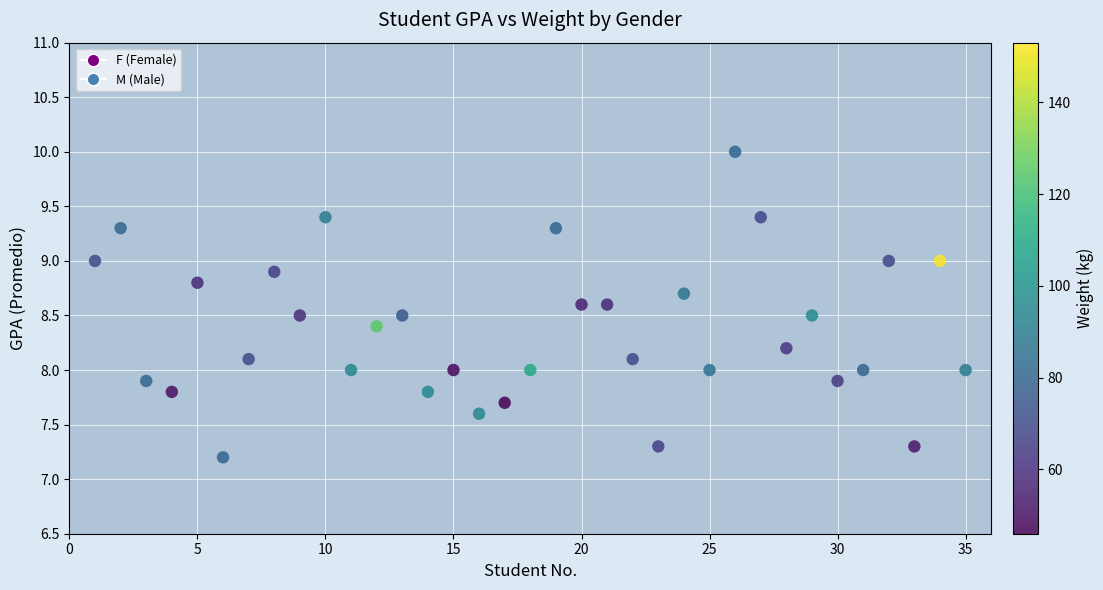

What is the range of X values (max minus min)?

34.0